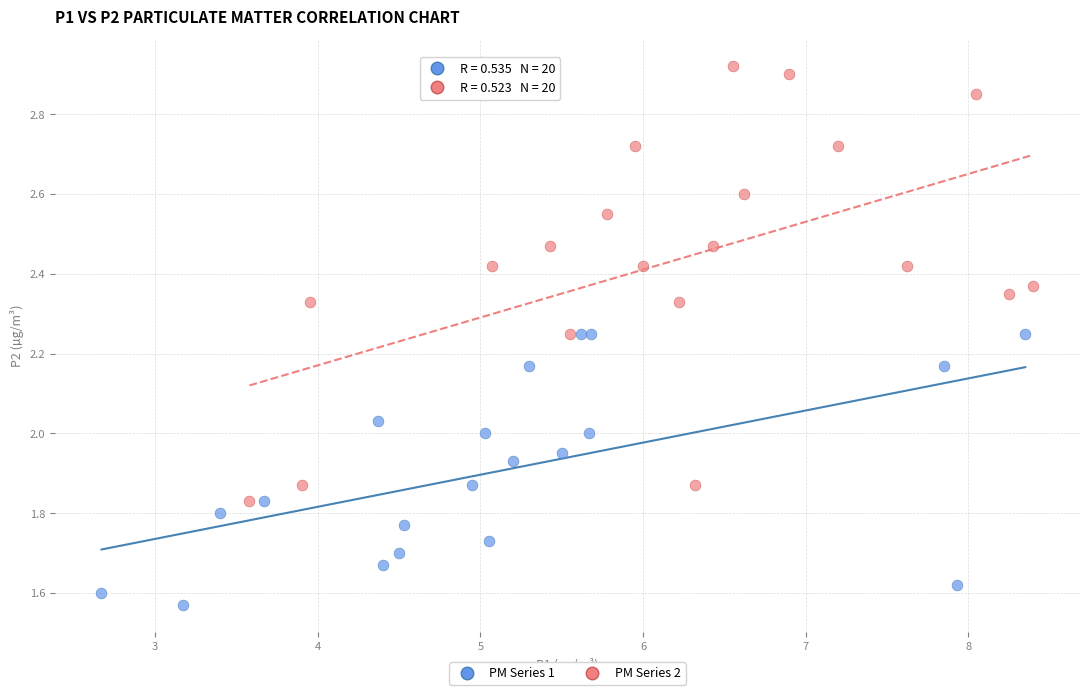

Which series contains the lowest Y value?

PM Series 1